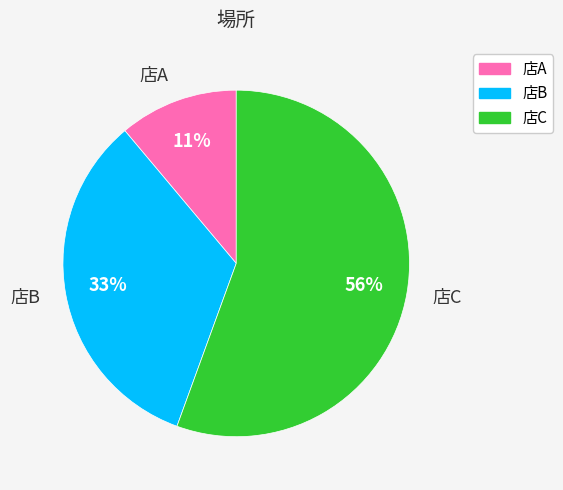

Is it true that 店C is 56% of the pie?

True